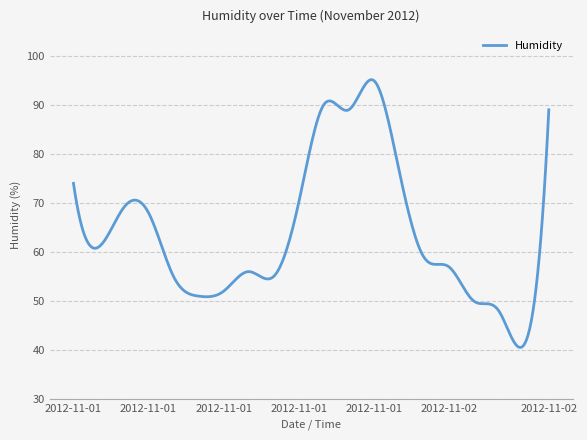

What is the minimum value shown in the chart?

40.5